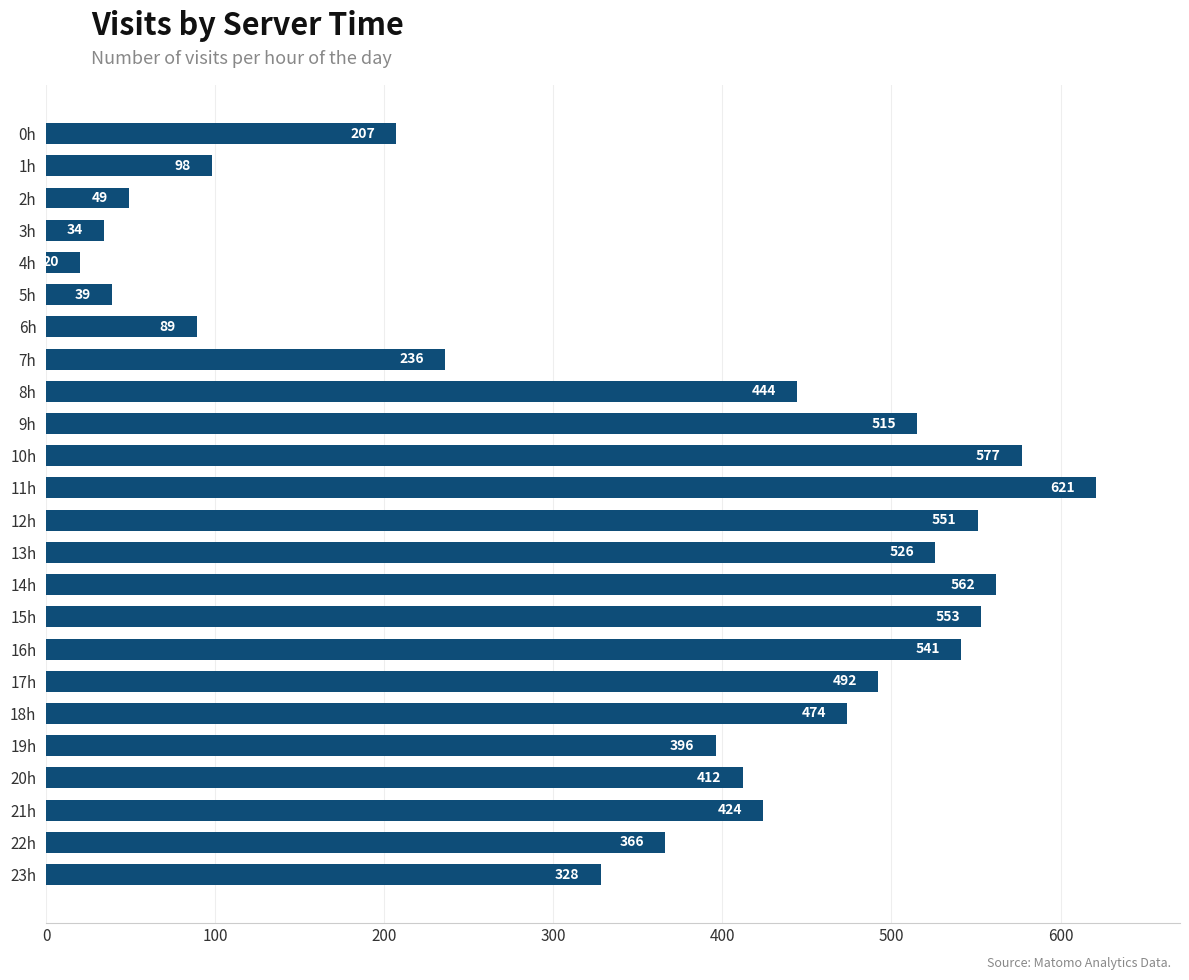

Which has a higher value, 17h or 23h?

17h